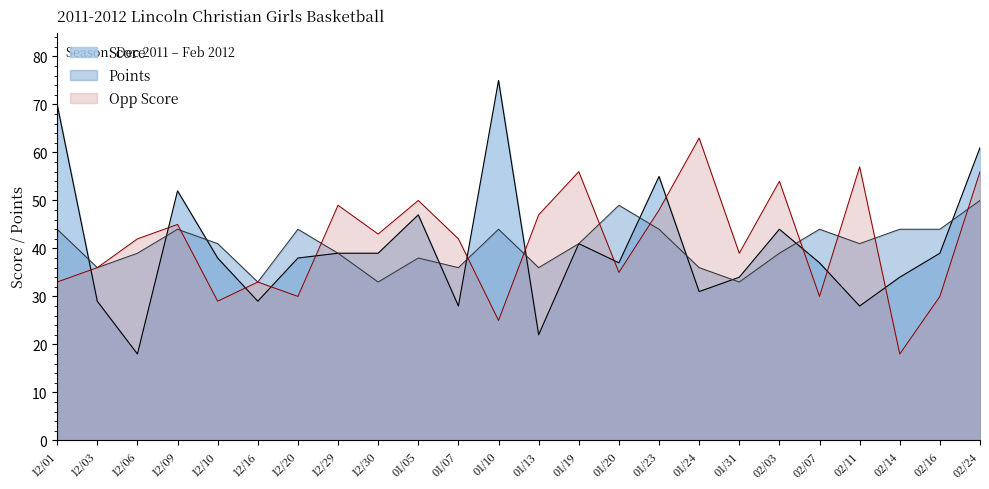

What is the difference between the second highest and second lowest values in the Score series?

48